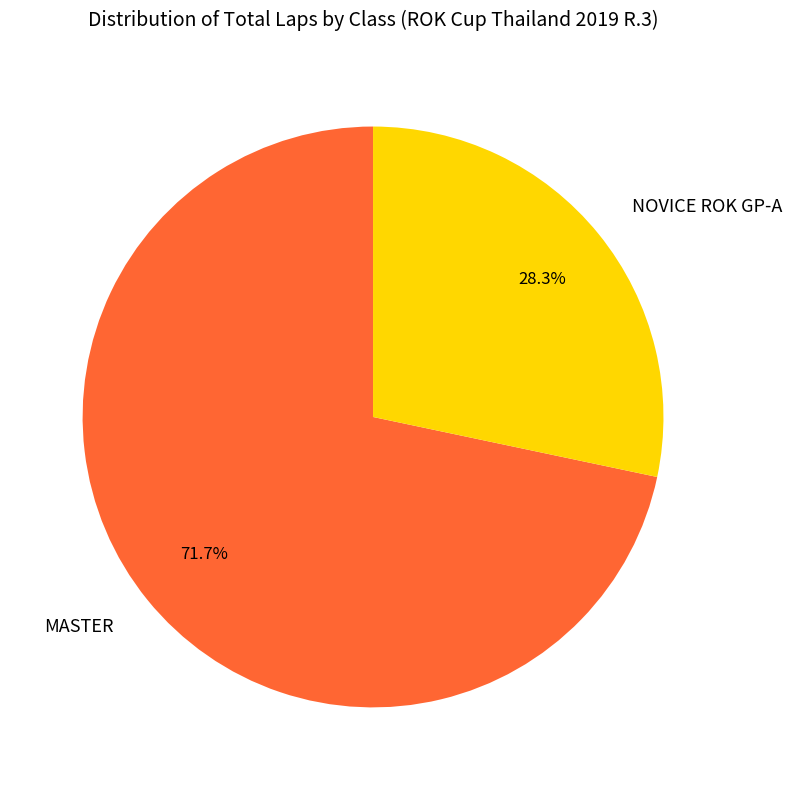

Count the number of slices in the pie.

2